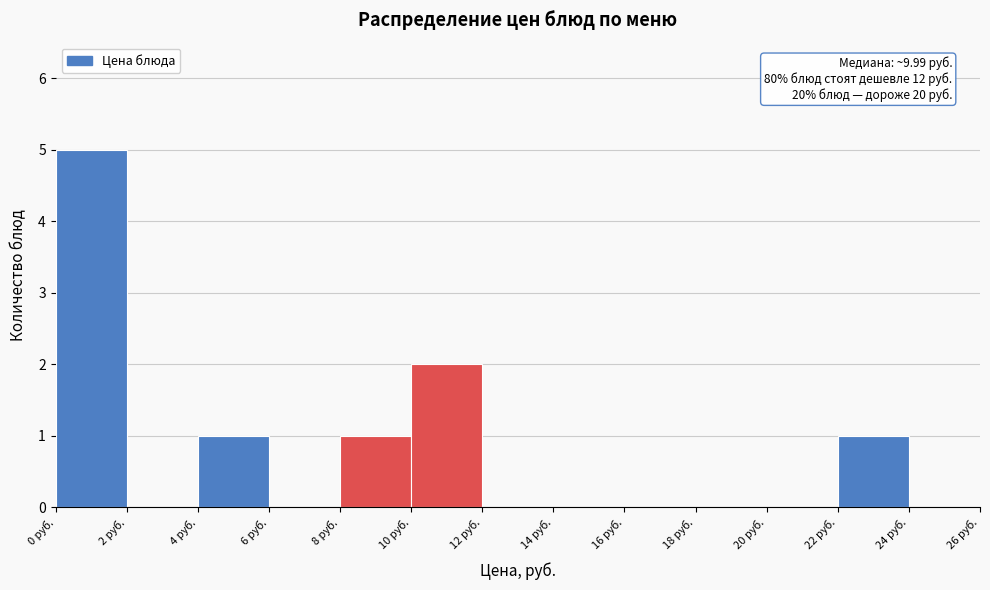

Reading right to left, list all the values displayed in this chart.

24 руб.=0	22 руб.=1	20 руб.=0	18 руб.=0	16 руб.=0	14 руб.=0	12 руб.=0	10 руб.=2	8 руб.=1	6 руб.=0	4 руб.=1	2 руб.=0	0 руб.=5